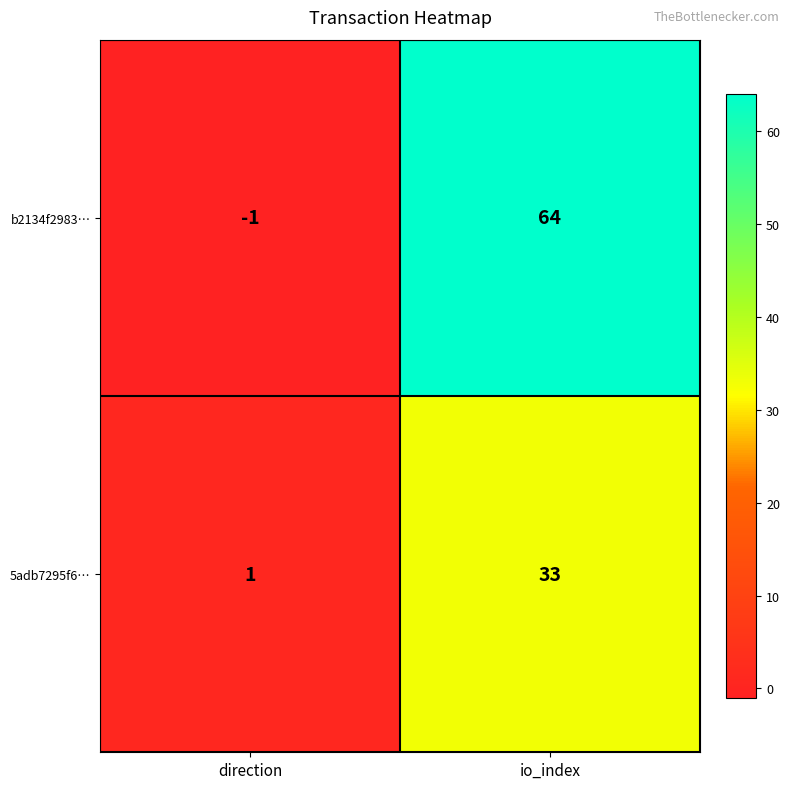

At how many categories does at least one series exceed 0?

2